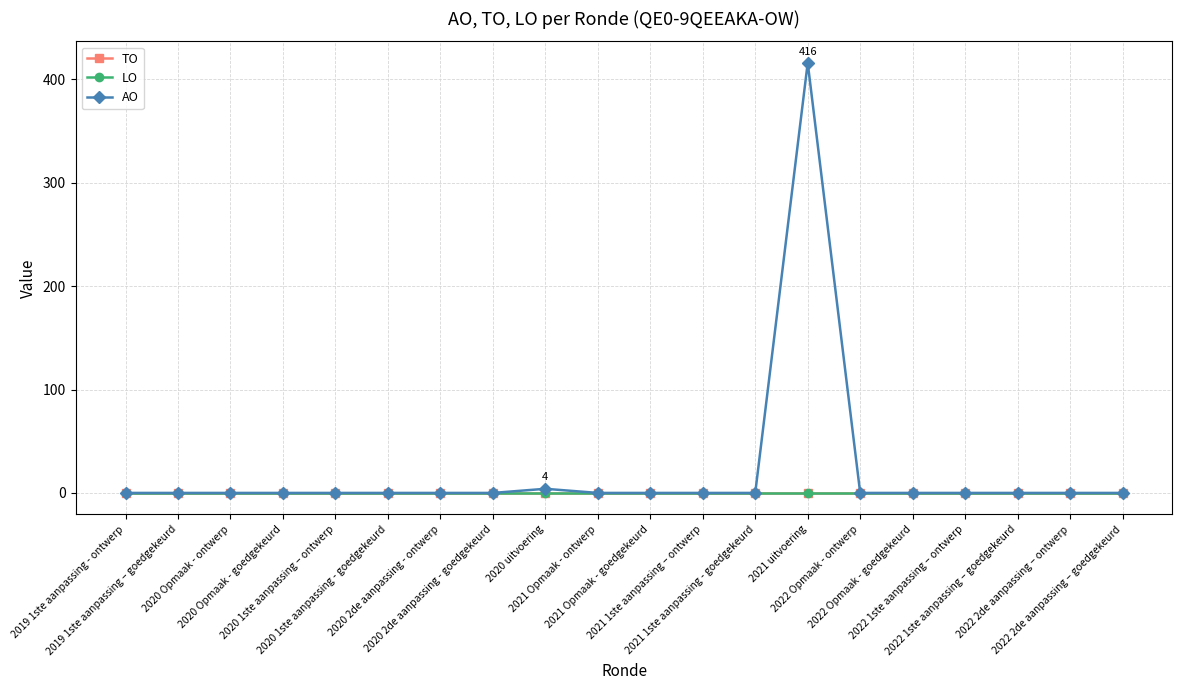

At which category does the chart reach its minimum across all series?

2019 1ste aanpassing - ontwerp